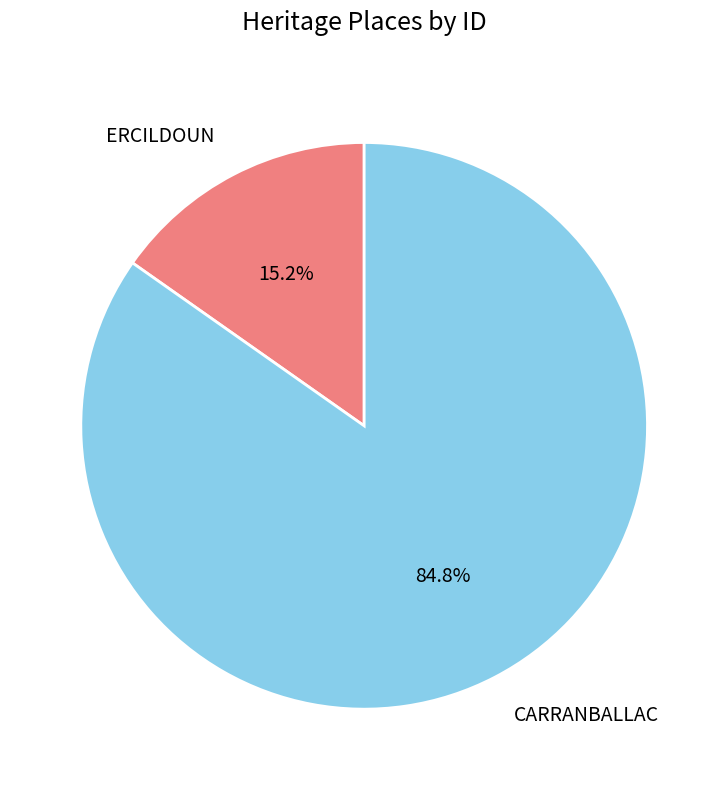

Which slice represents more than half of the pie?

CARRANBALLAC